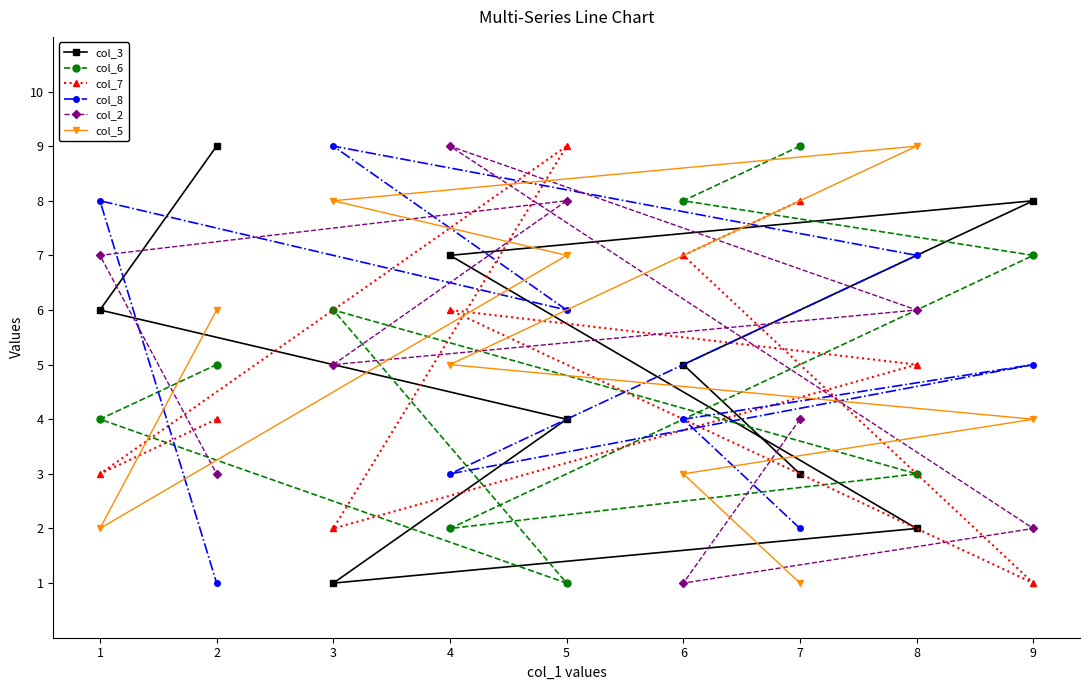

What is the sum of the col_8 values at 9 and 8?

12